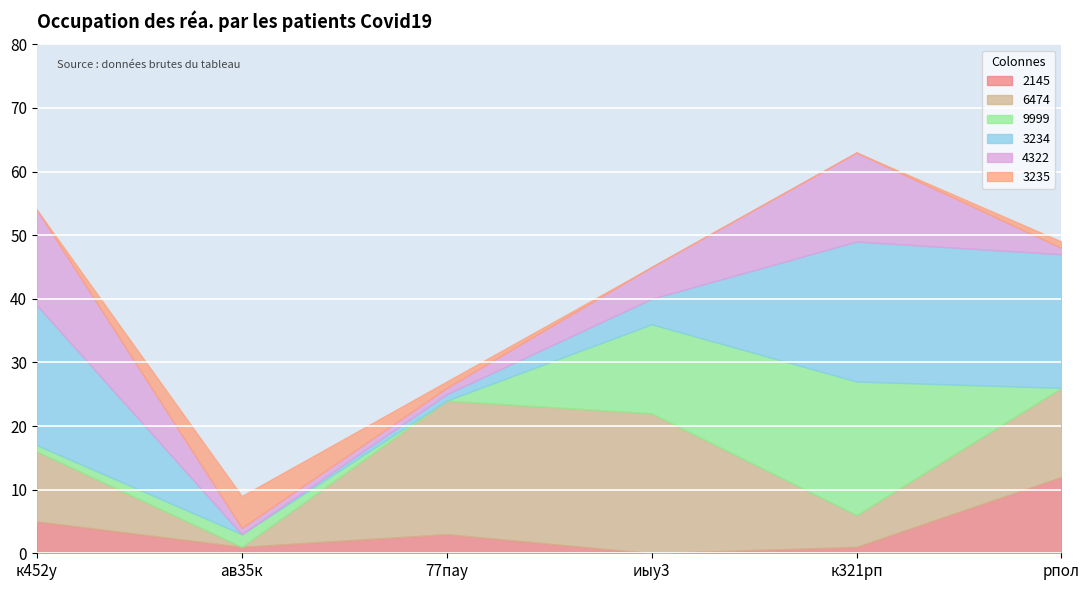

Which has a higher value, 77пау or ав35к?

77пау